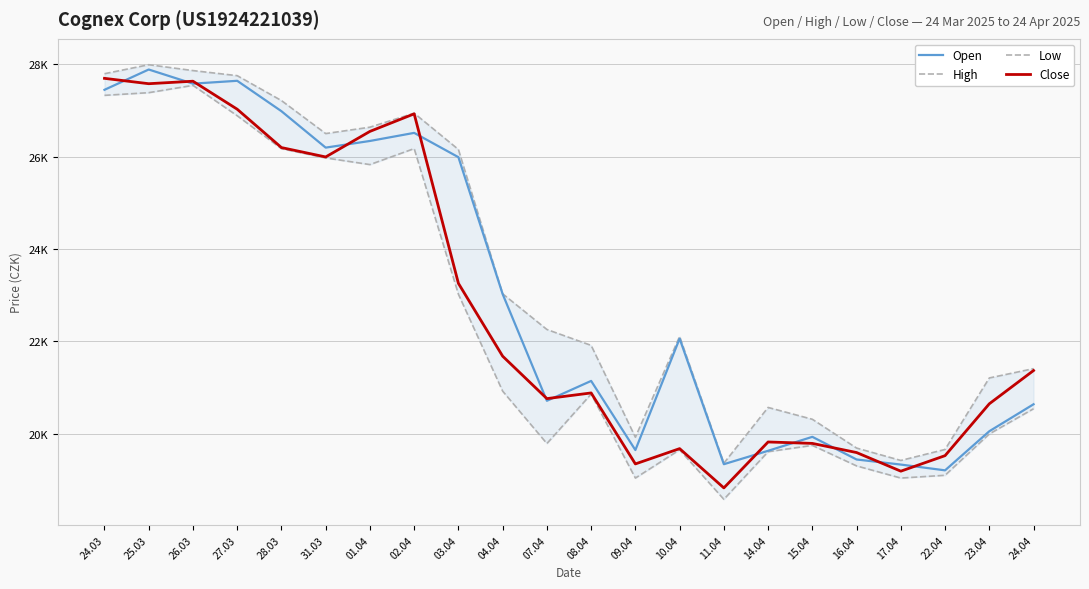

What is the label of the 5th point from the right?

16.04